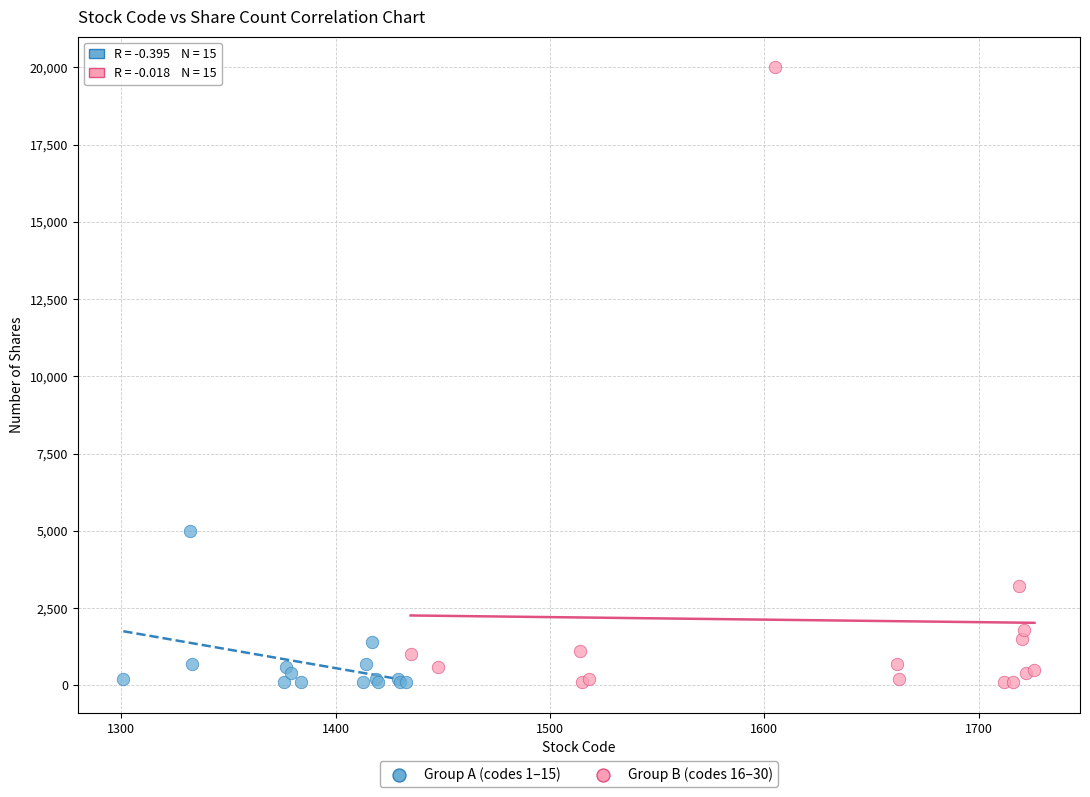

Which series contains the highest Y value?

Group B (codes 16–30)